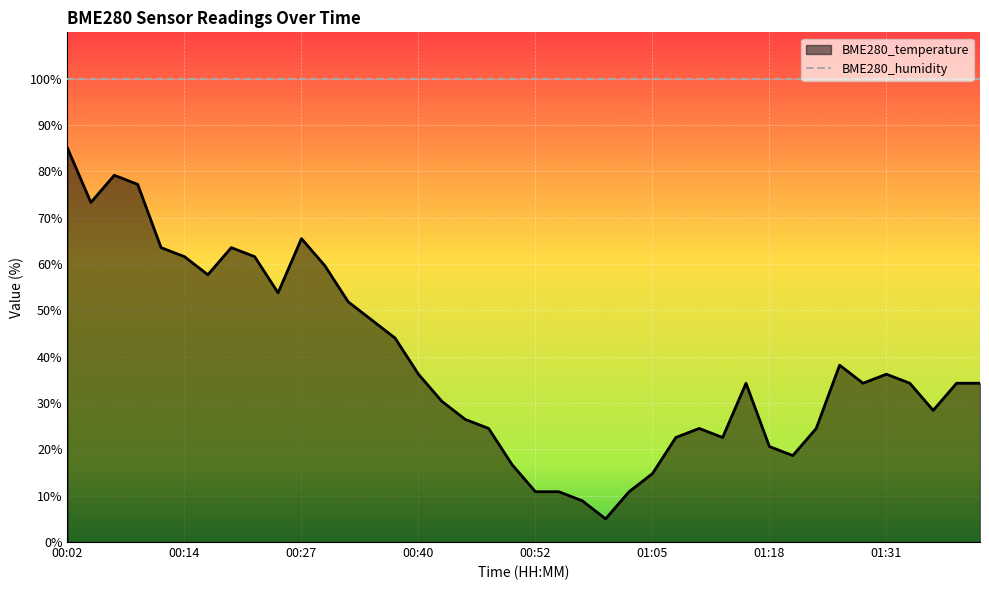

Which series has the largest total across all categories?

BME280_humidity